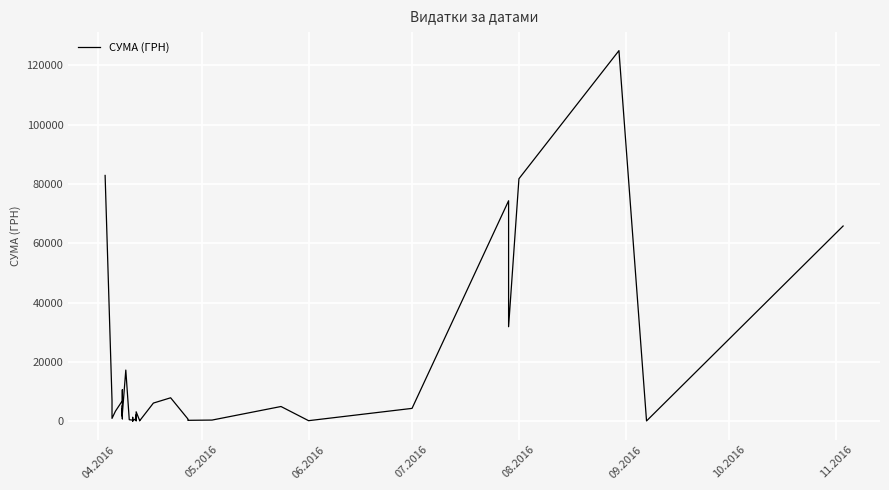

At which label does the data first exceed 2493?

04.2016